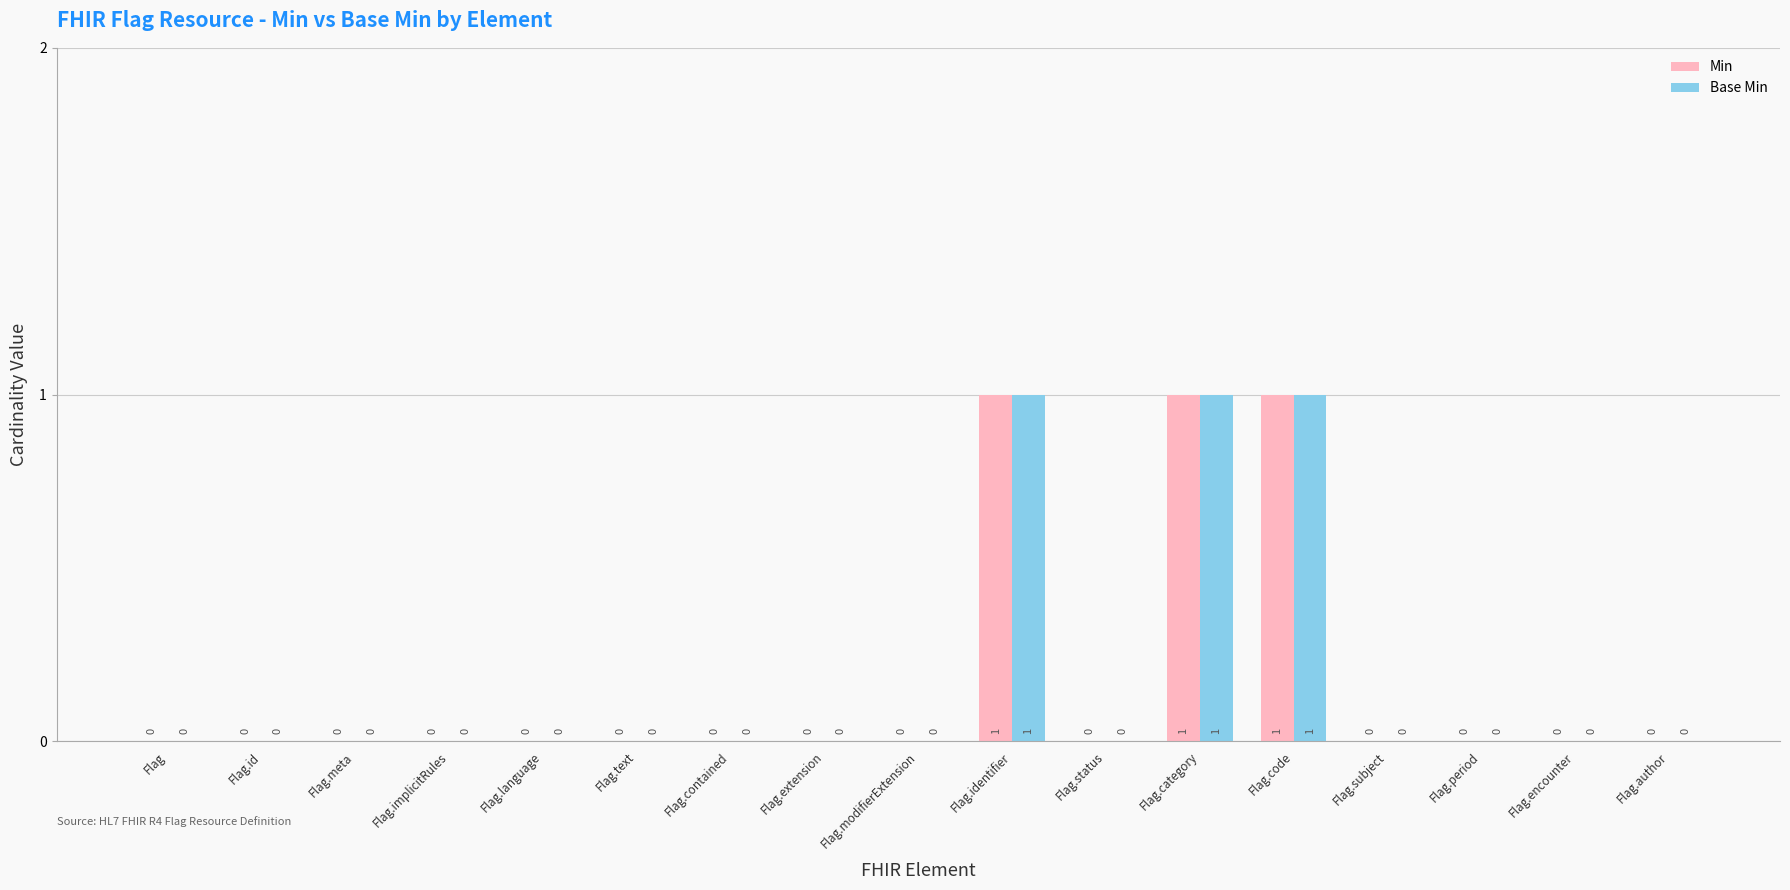

What is the sum of all Base Min values?

3